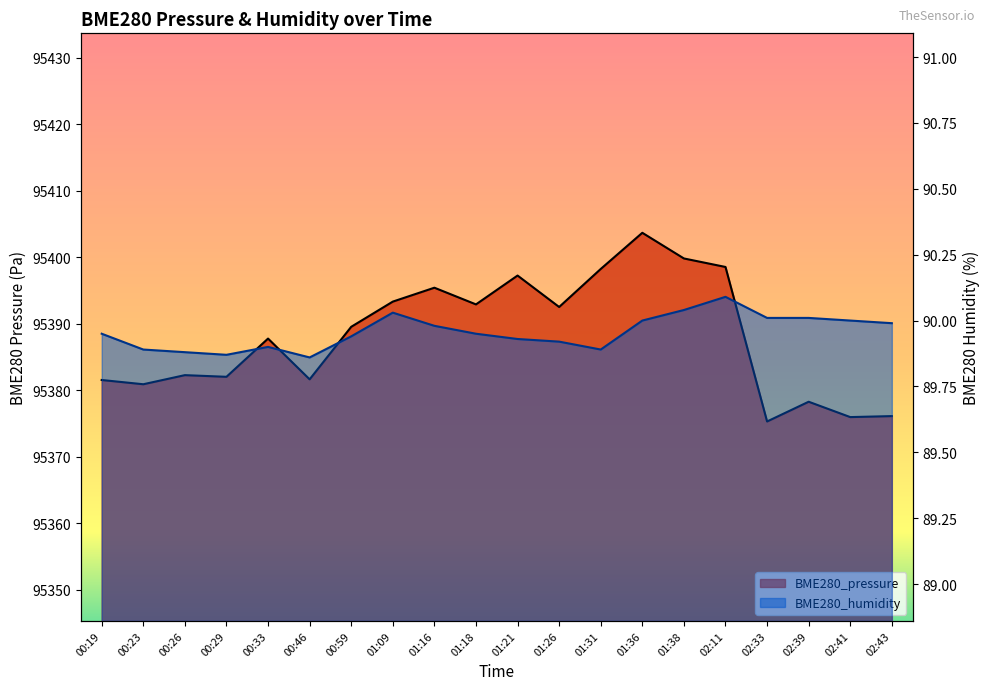

Where is BME280_humidity nearest to the value 89?

00:46